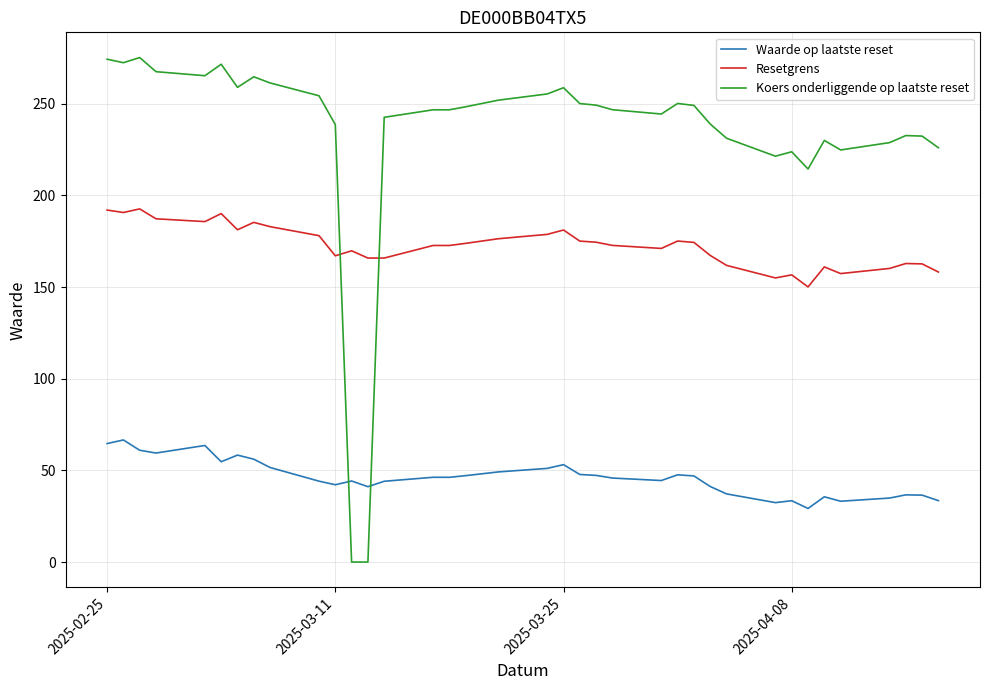

What is the minimum value for Waarde op laatste reset?

29.2